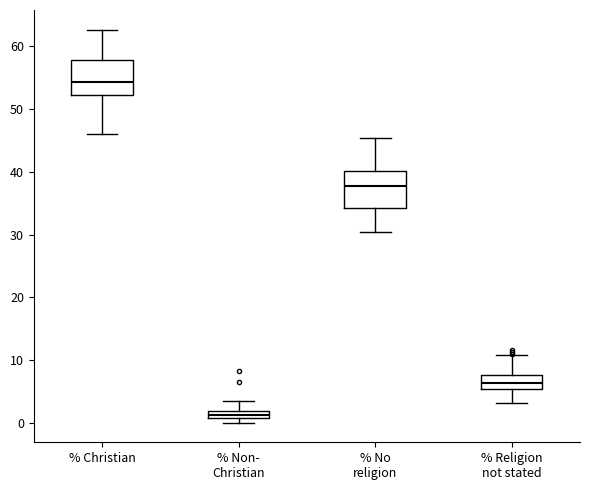

Where is the lower edge of the box for % Religion not stated on the y-axis? The values are not printed on the chart, so give them approximately, as read against the axis.

5